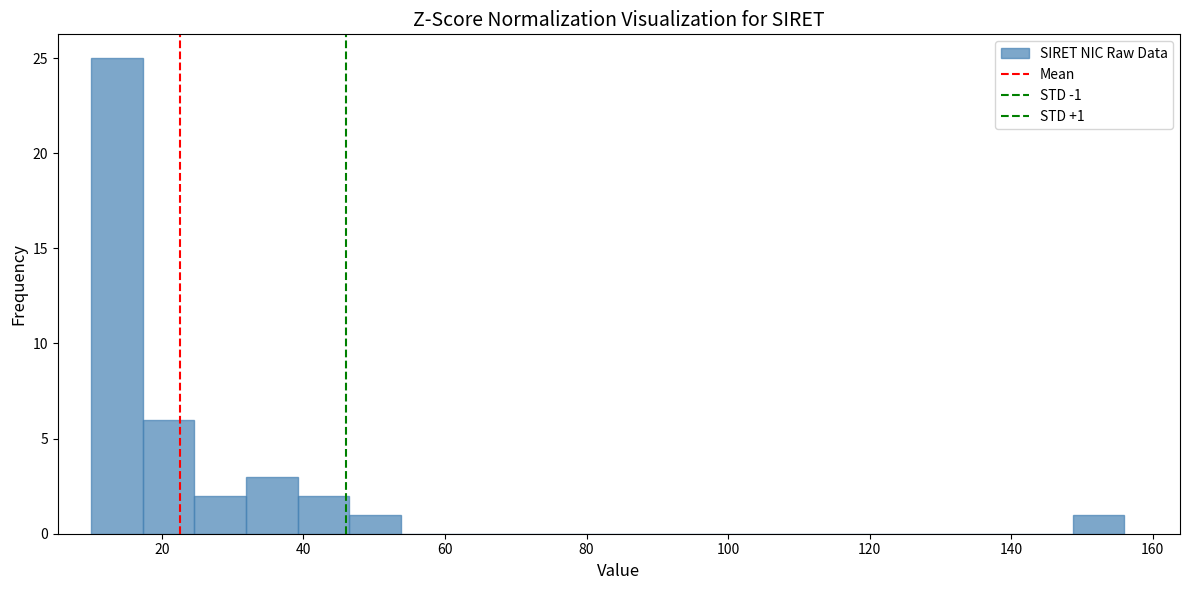

Around what value on the x-axis is the tallest bar? Give the approximate position of its centre, as read against the axis.

14